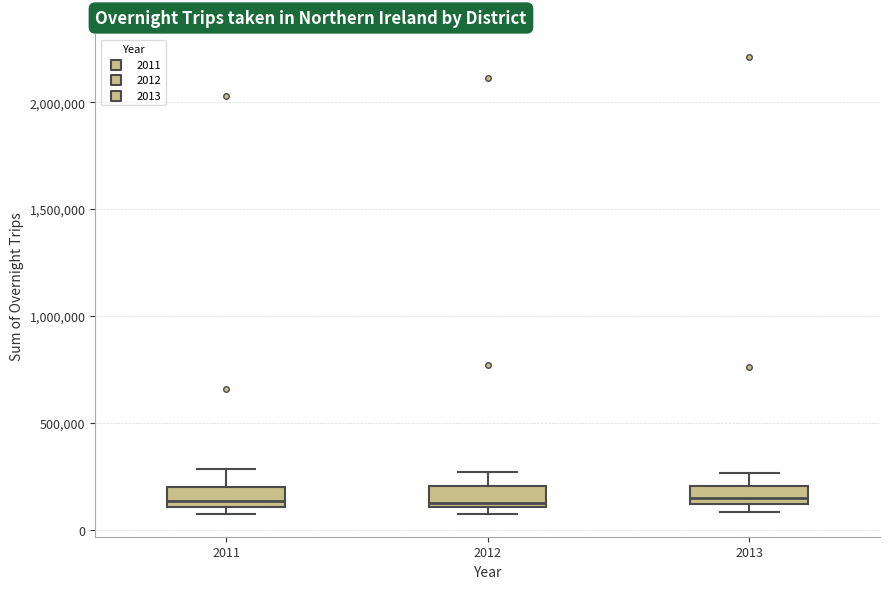

Where does the median line of the box at x = 2011 sit on the y-axis? The values are not printed on the chart, so give them approximately, as read against the axis.

150000